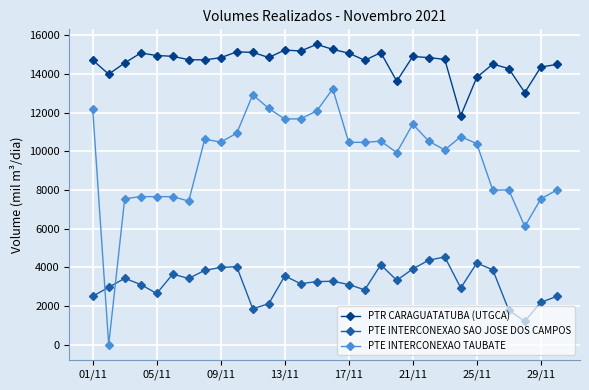

True or false: PTE INTERCONEXAO TAUBATE has more than 0 interior local peaks.

True